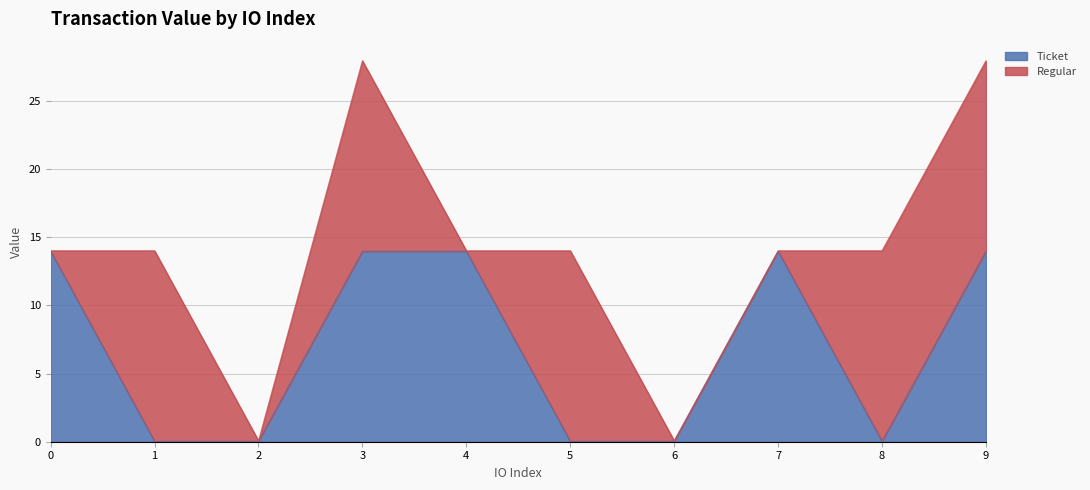

Reading left to right, extract all data points from this chart.

0=14.0	1=0.0	2=0.0	3=14.0	4=14.0	5=0.0	6=0.0	7=14.0	8=0.0	9=14.0